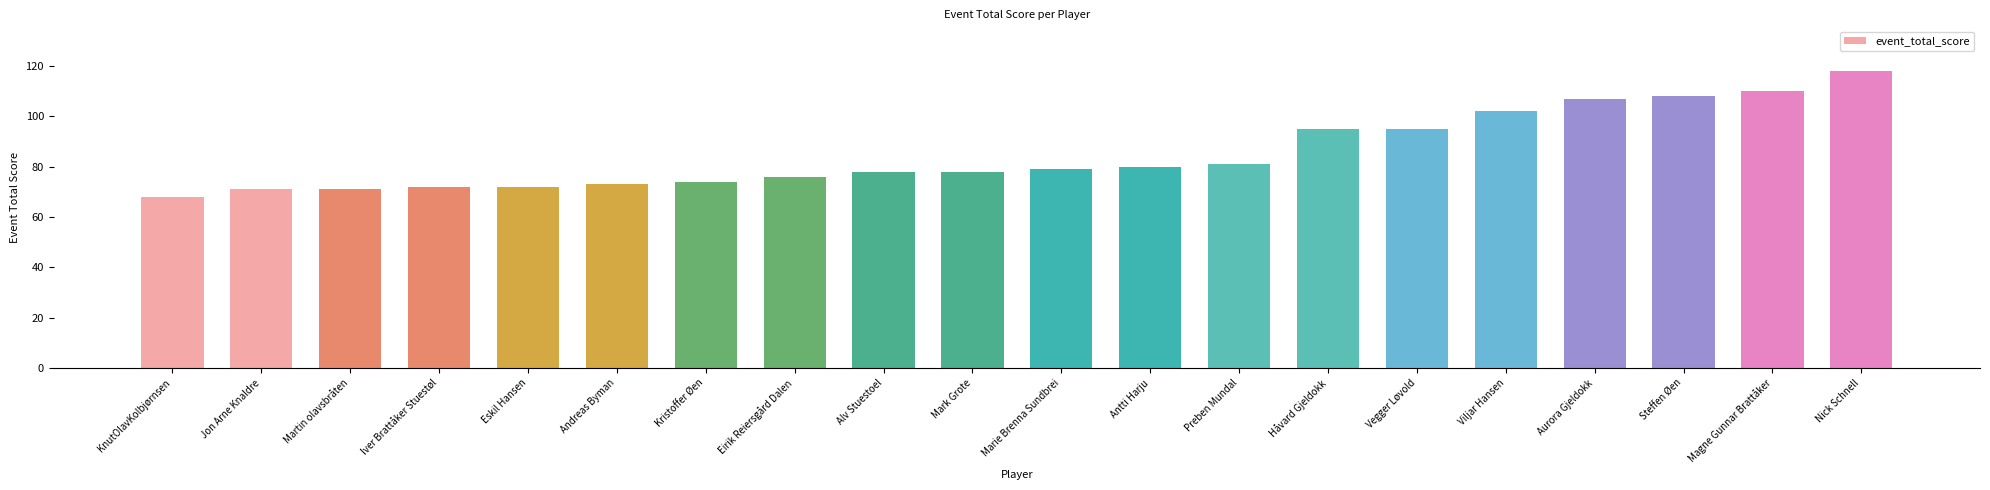

Read the value at Mark Grote.

78